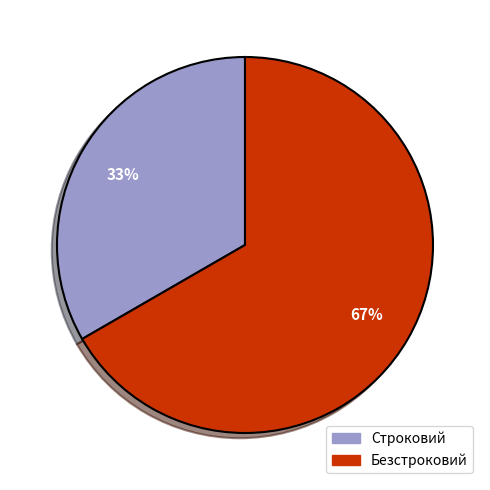

The Безстроковий slice represents 76% of the pie. True or false?

False